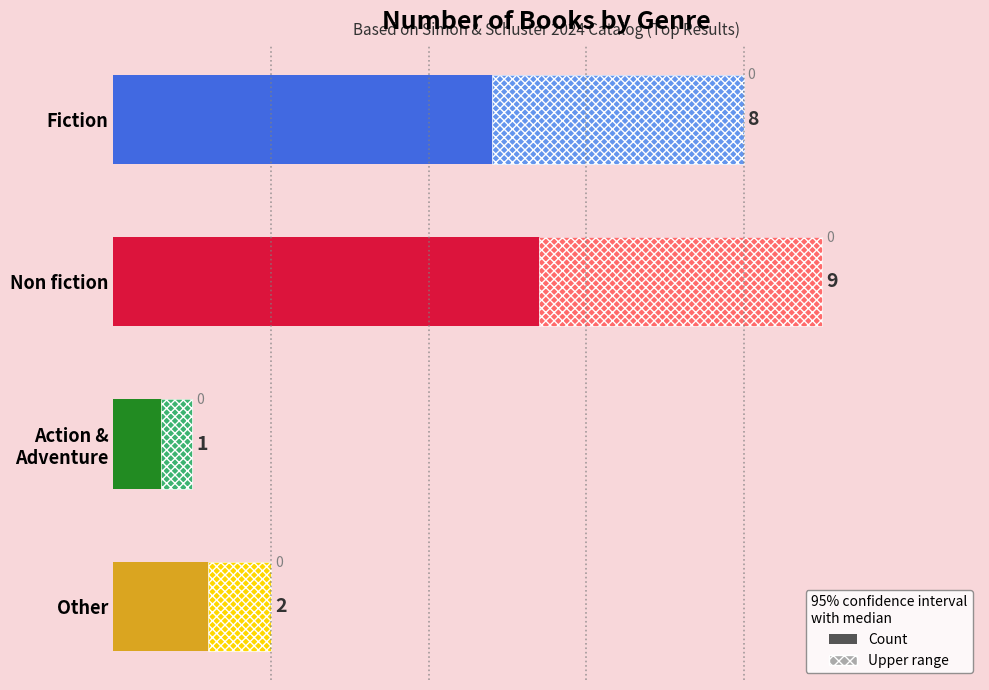

List the labels in order of value, largest first.

Non fiction, Fiction, Other, Action & Adventure